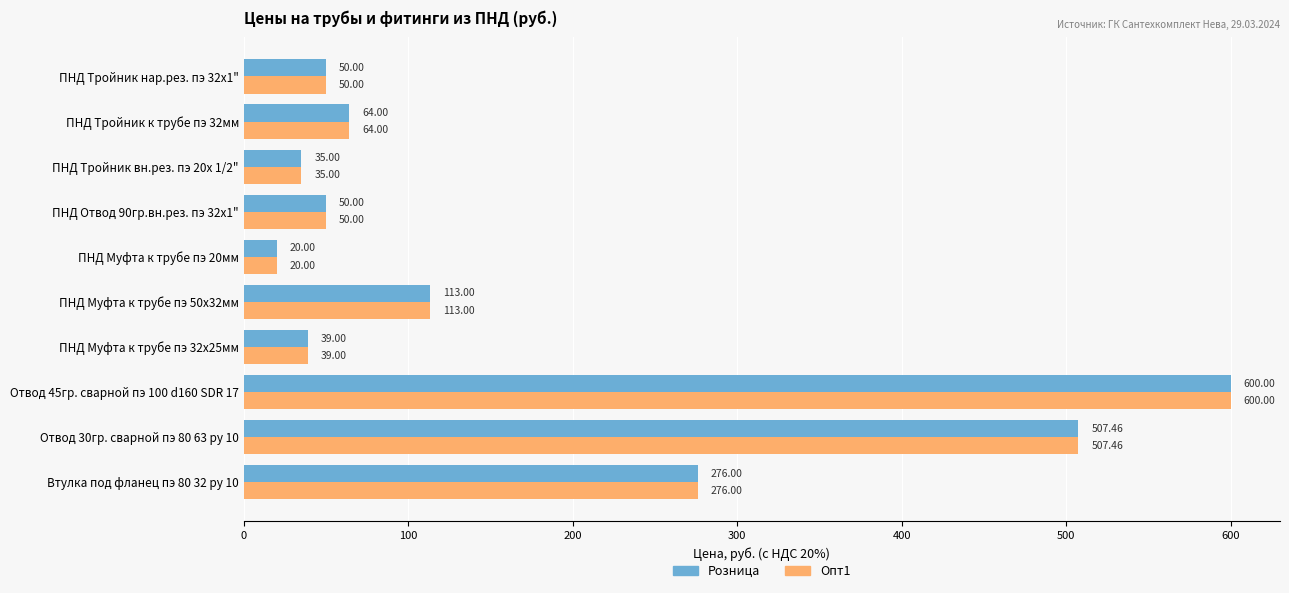

What is the difference between the second highest and second lowest values in the Опт1 series?

472.5